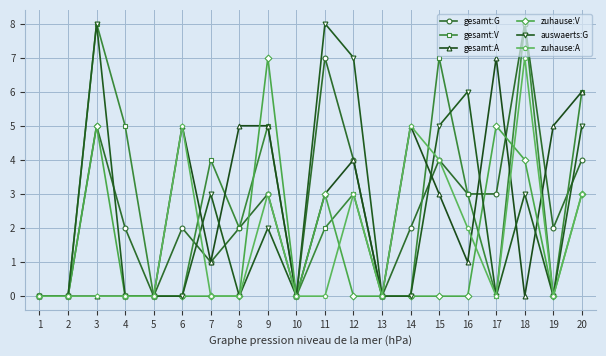

How many values in the gesamt:A series are below 3?

10